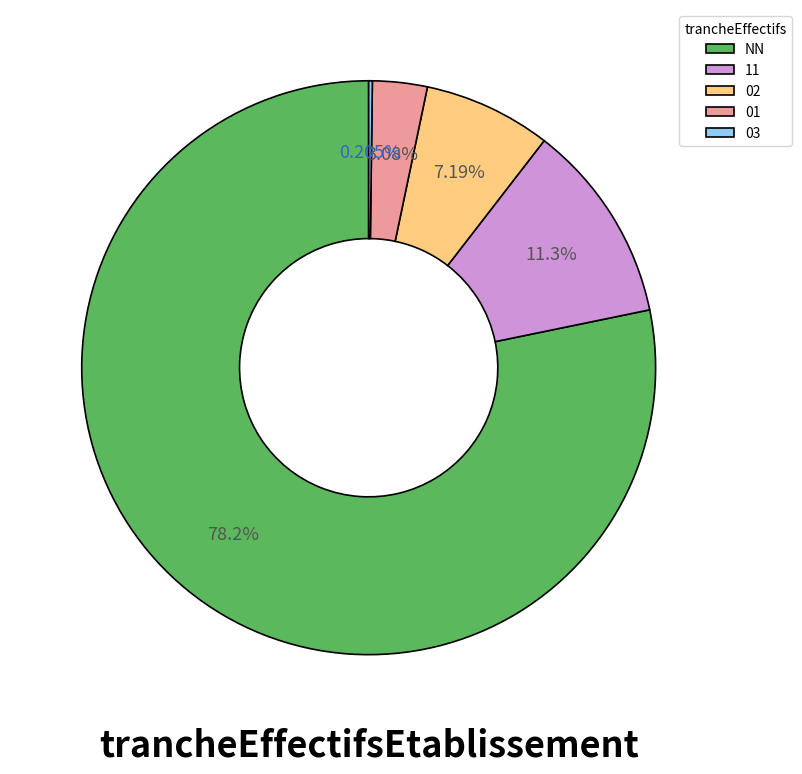

What percentage is NOT represented by 01?

96.9%